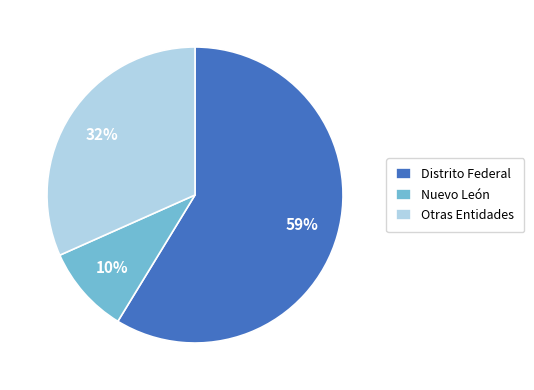

What is the ratio of the value at Otras Entidades to the value at Distrito Federal?

0.5